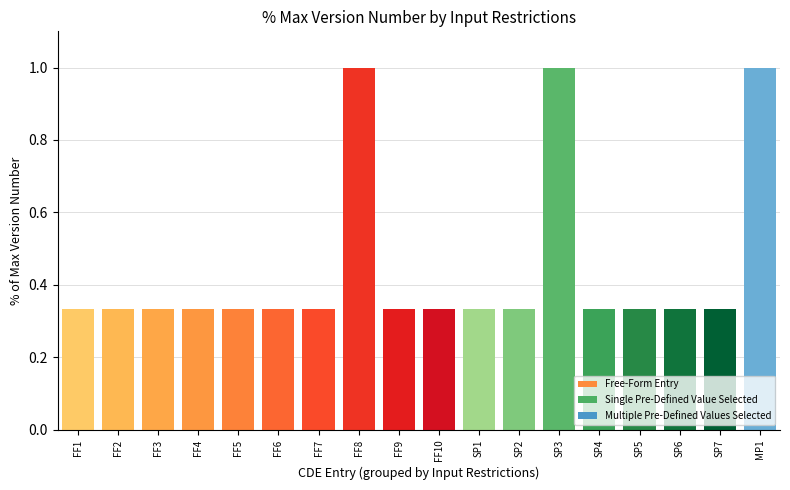

What is the change in value from FF4 to FF8?

+0.7